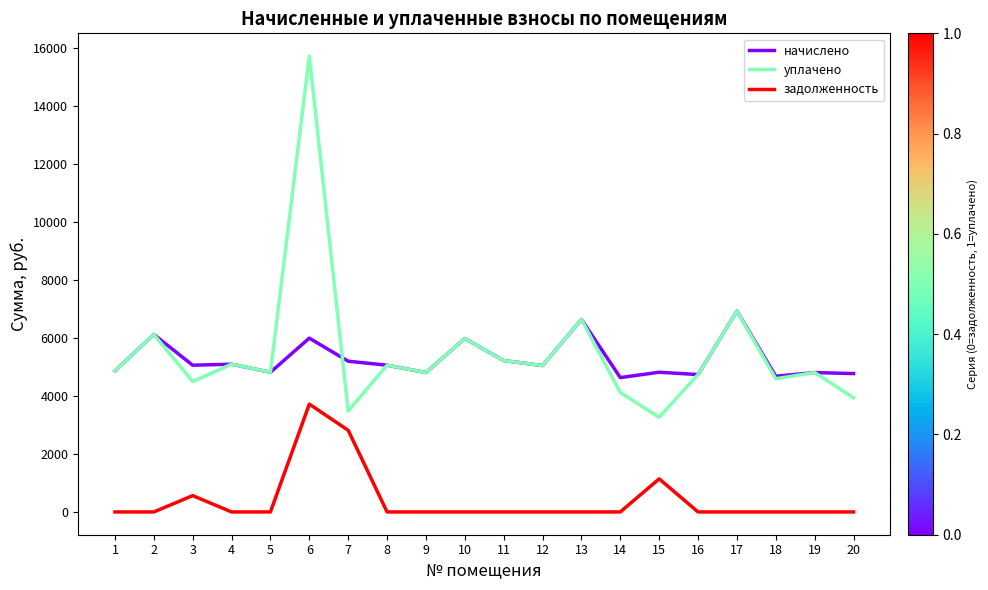

Where does the начислено series first go above 5057?

2